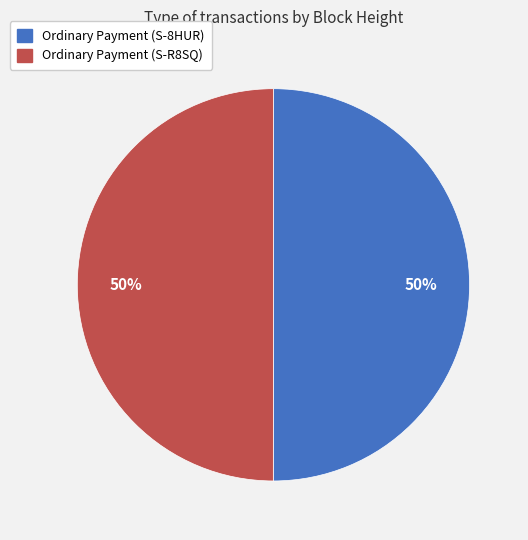

The Ordinary Payment (S-R8SQ) slice represents 35% of the pie. True or false?

False